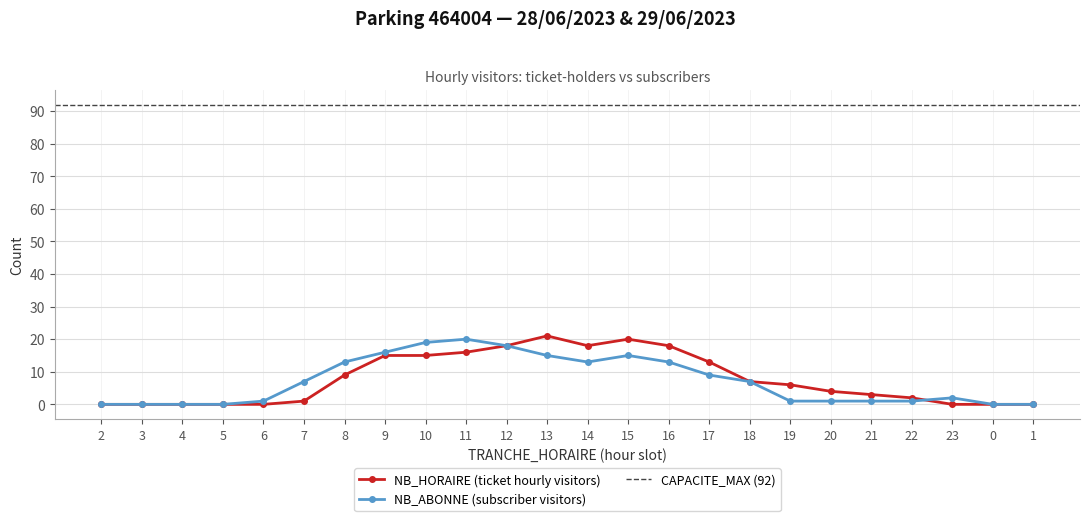

Rank the series at 15 from highest to lowest value.

NB_HORAIRE, NB_ABONNE